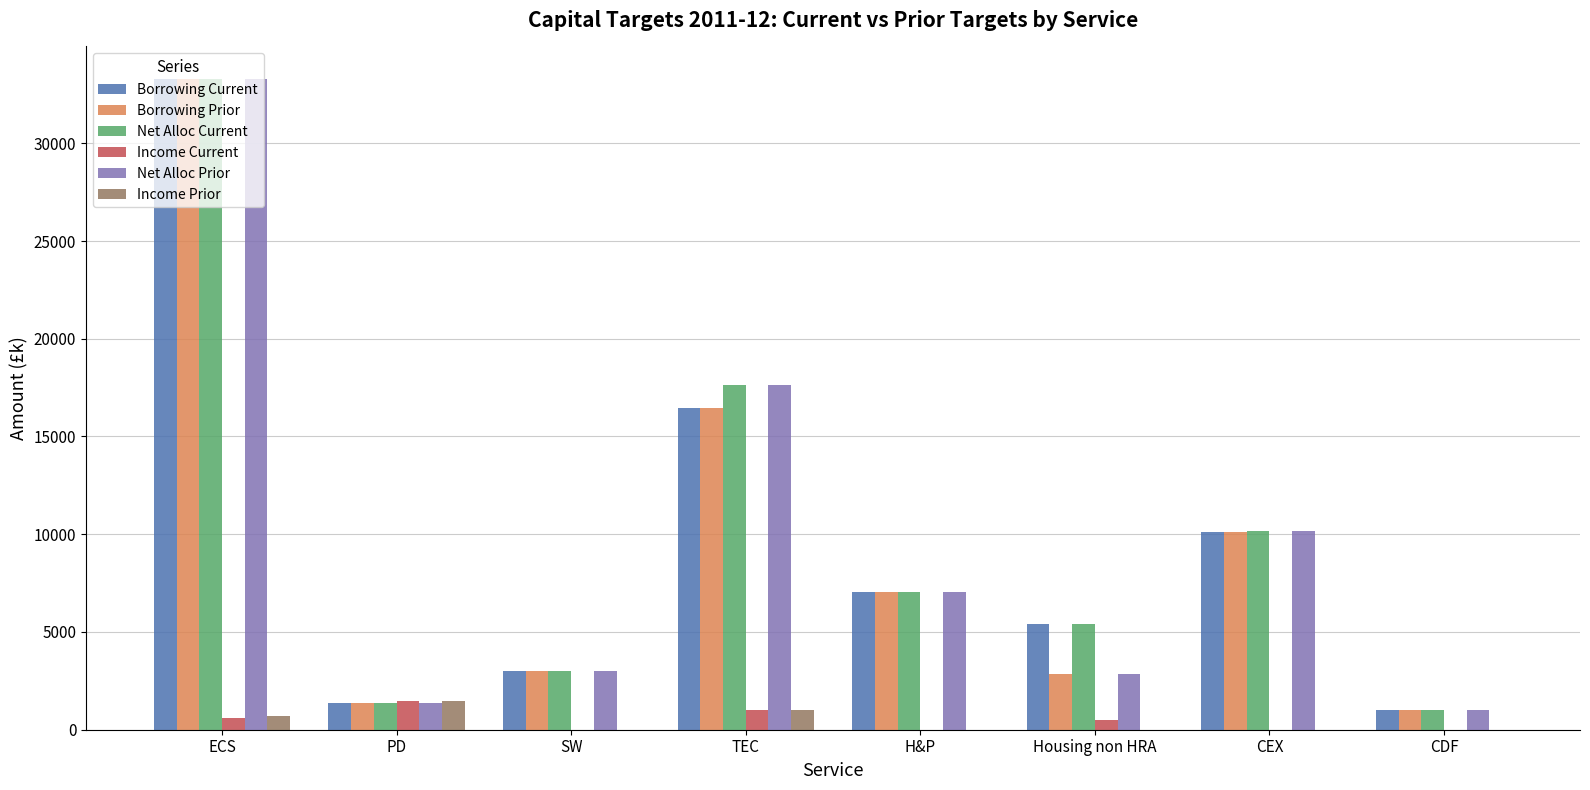

What is the sum of all Net Alloc Prior values?

76327